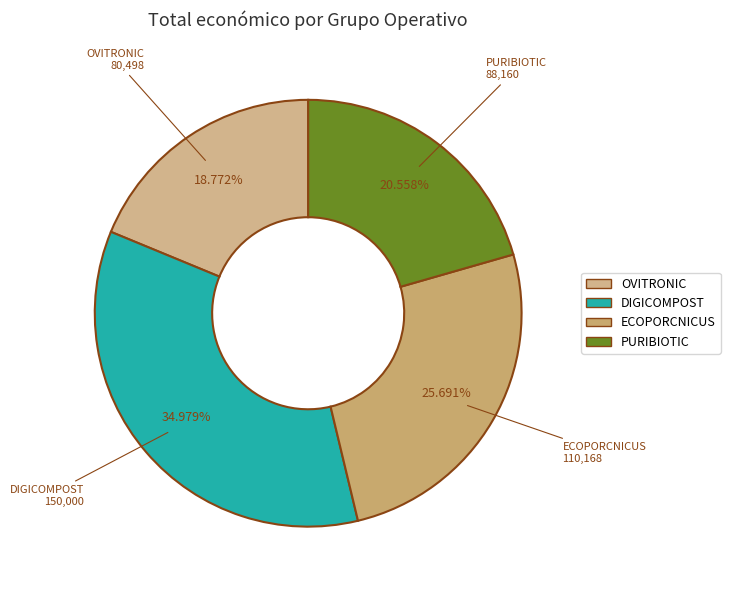

Is DIGICOMPOST the majority of the pie?

No